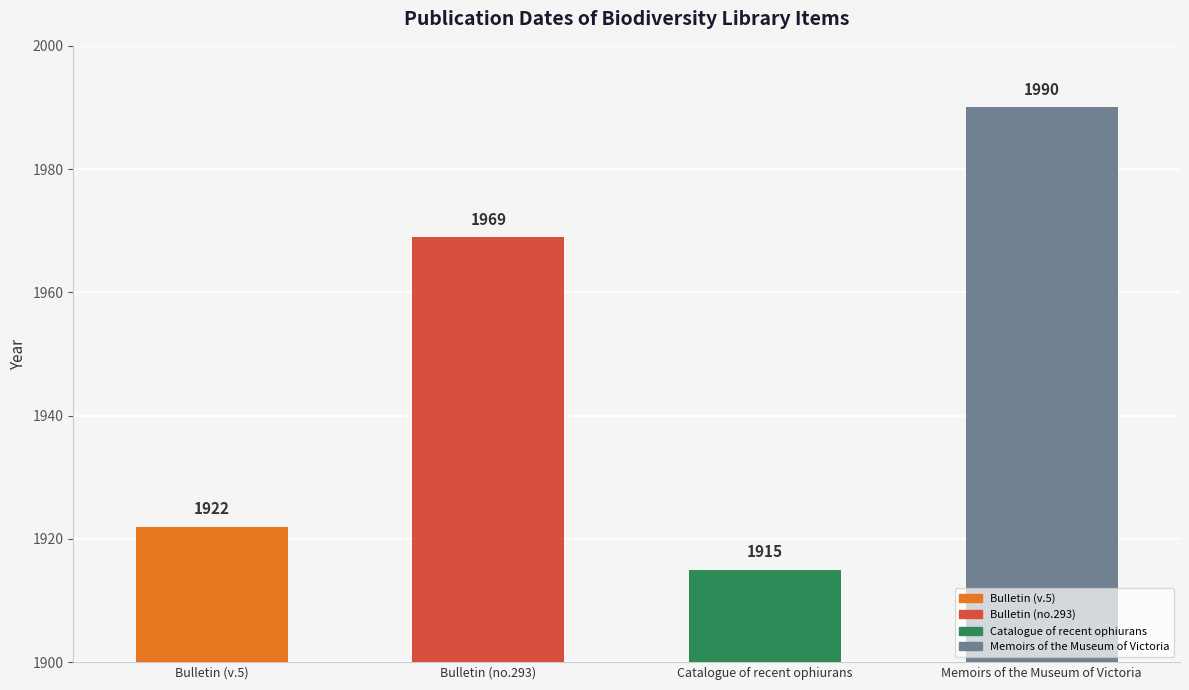

True or false: the data shows 2632 at Bulletin (no.293).

False